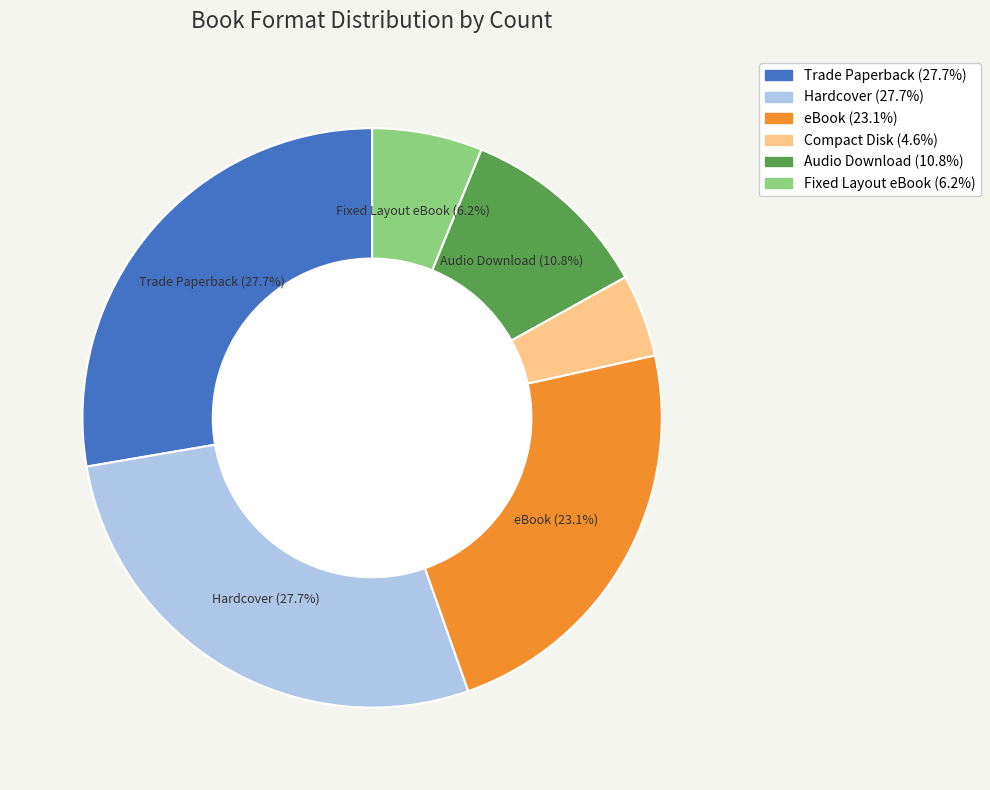

To the nearest percent, what is the difference between the eBook and Hardcover slice percentages?

5%